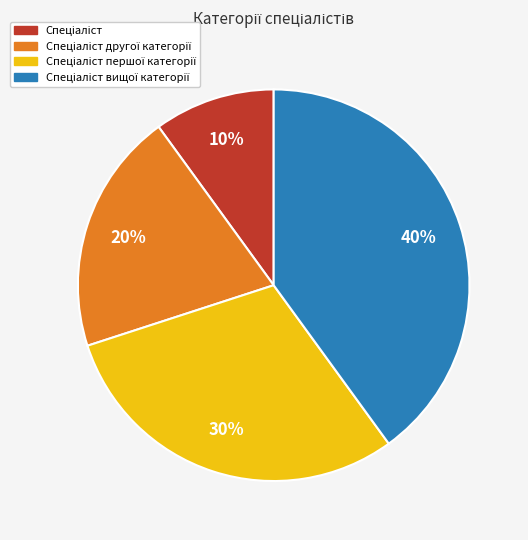

To the nearest percent, what is the average slice percentage?

25%